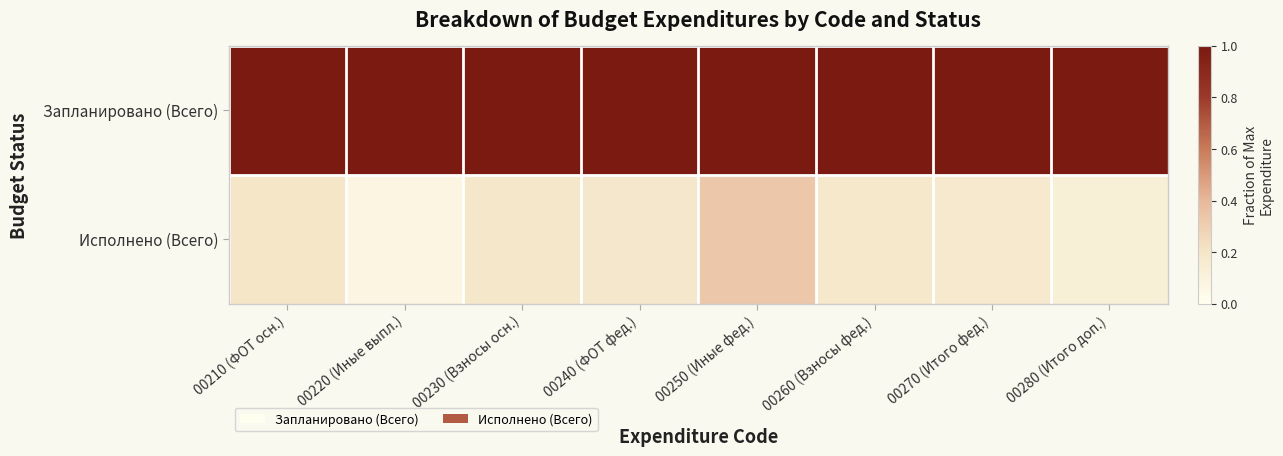

Between 00270 (Итого фед.) and 00280 (Итого доп.), which series saw the biggest shift?

Исполнено (Всего)